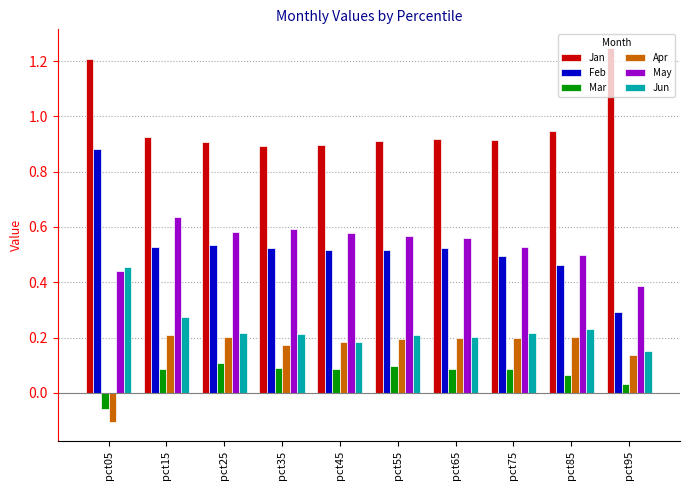

What is the spread (max minus min) of values at pct15?

0.8